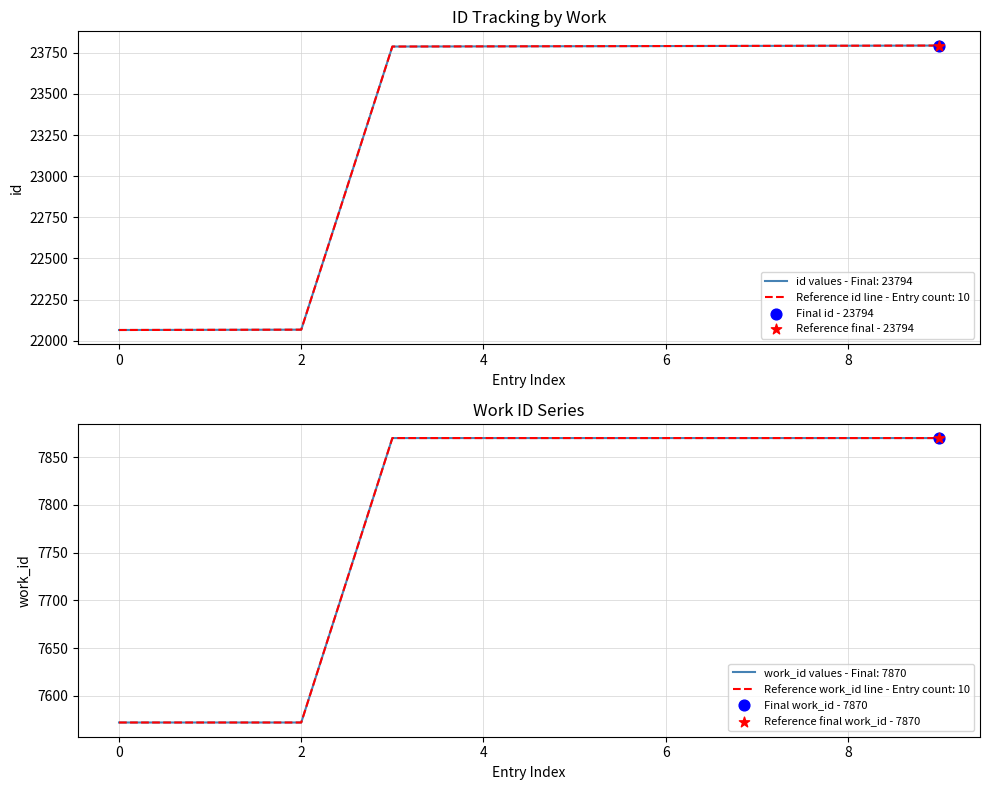

Between 7870 and 7870, which is larger?

7870